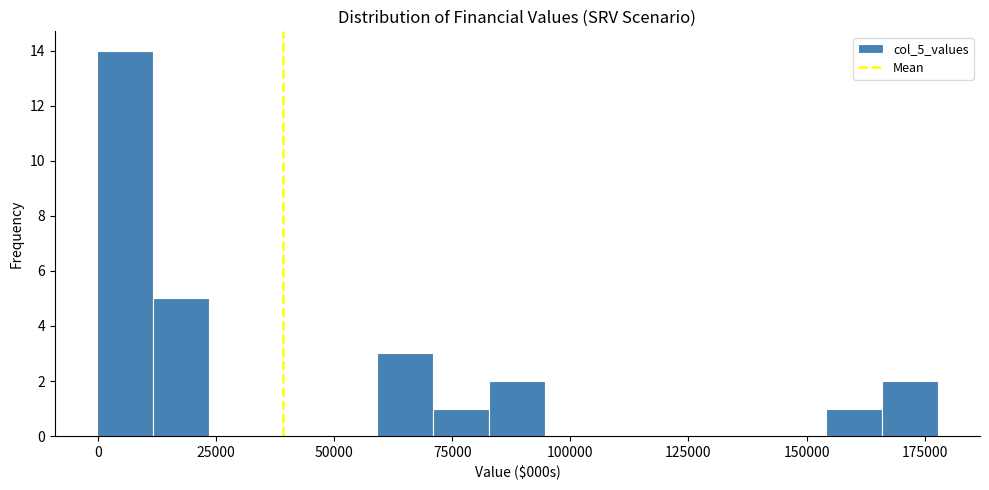

Around what value on the x-axis is the tallest bar? Give the approximate position of its centre, as read against the axis.

5000